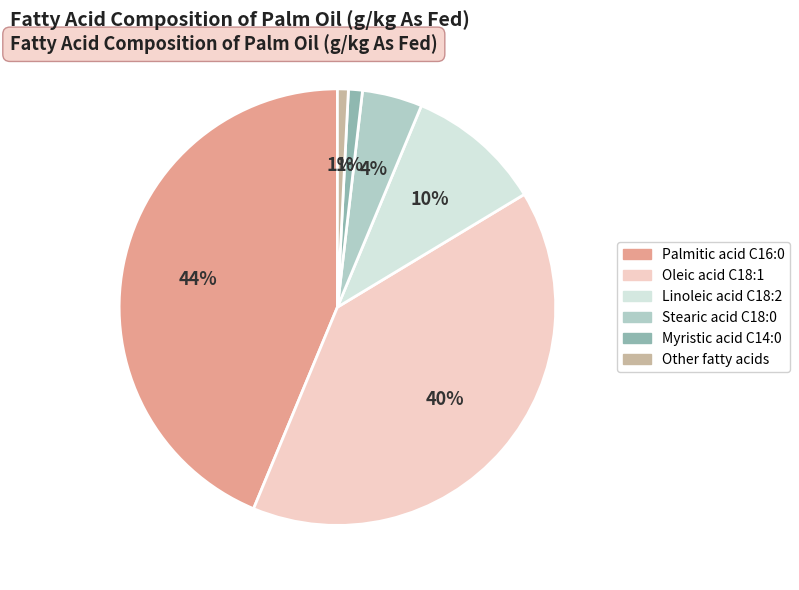

Do Stearic acid C18:0 and Myristic acid C14:0 together represent more than half of the pie?

No